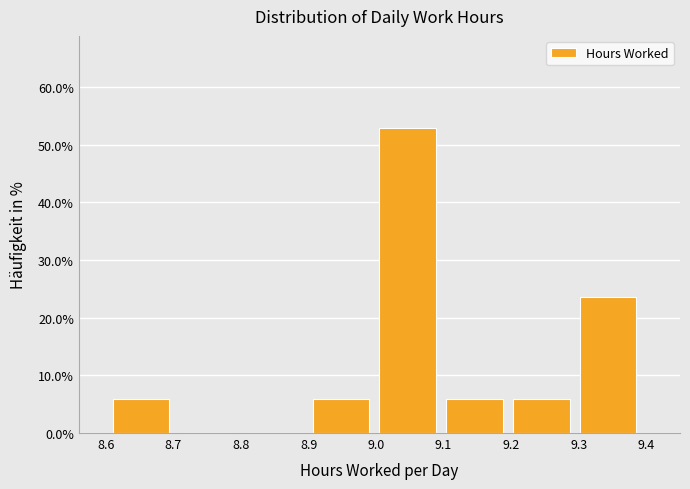

Reading left to right, transcribe this chart: for each bar, give the range it covers on the x-axis and its height. Neither the bar edges nor the heights are printed on the chart, so give them approximately, as read against the axes.

8.61 to 8.71: 6
8.71 to 8.81: 0
8.81 to 8.91: 0
8.91 to 9.01: 6
9.01 to 9.10: 53
9.10 to 9.20: 6
9.20 to 9.30: 6
9.30 to 9.40: 24